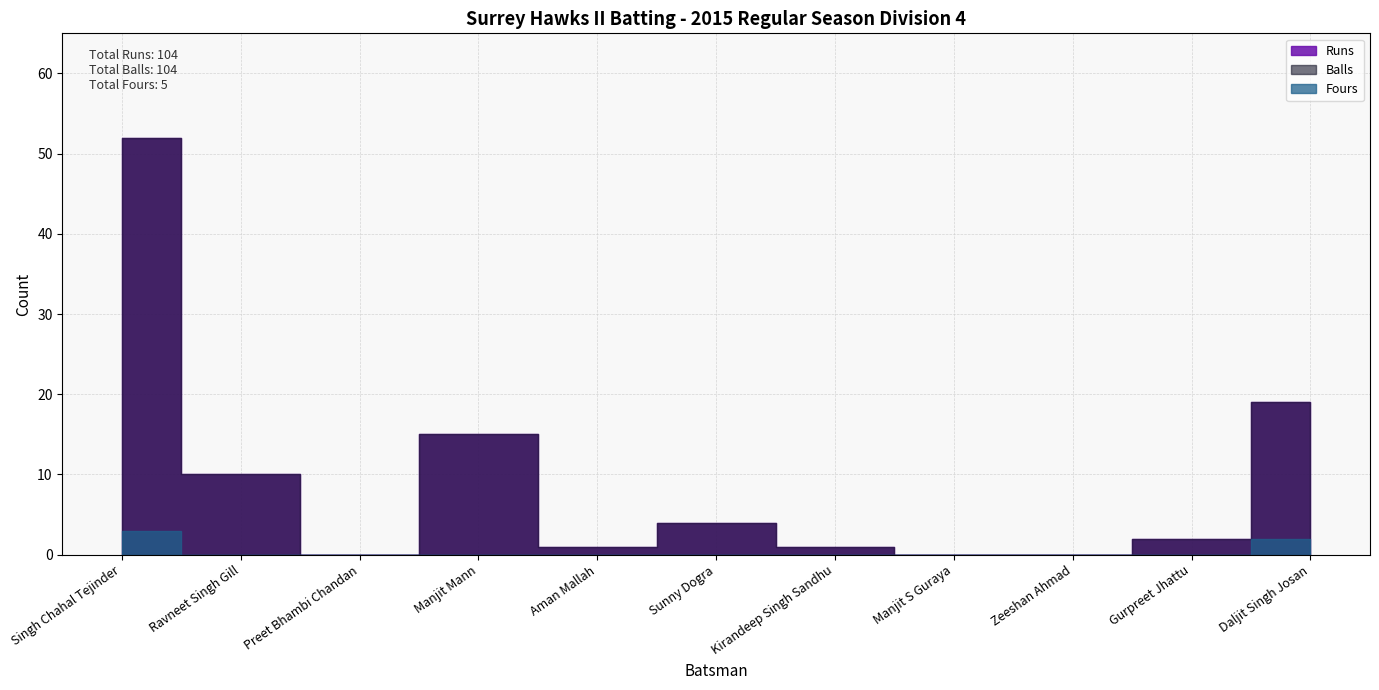

List the labels in order of Fours value, smallest first.

Ravneet Singh Gill, Preet Bhambi Chandan, Manjit Mann, Aman Mallah, Sunny Dogra, Kirandeep Singh Sandhu, Manjit S Guraya, Zeeshan Ahmad, Gurpreet Jhattu, Daljit Singh Josan, Singh Chahal Tejinder